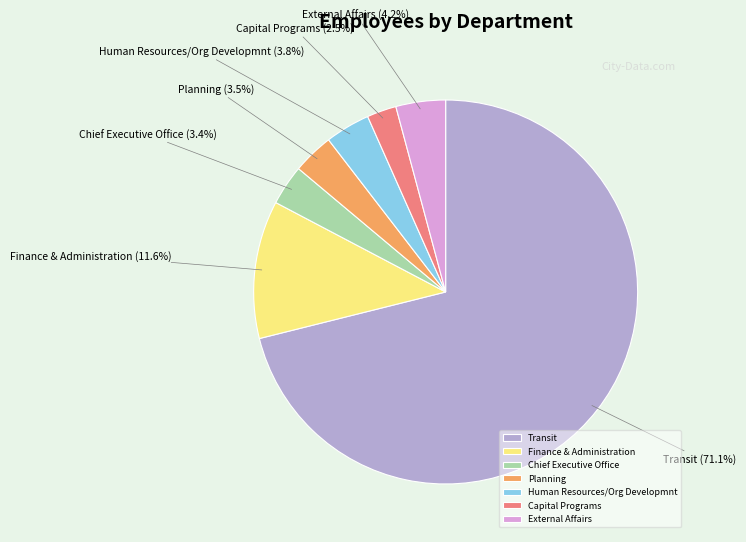

How many segments does this pie chart have?

7